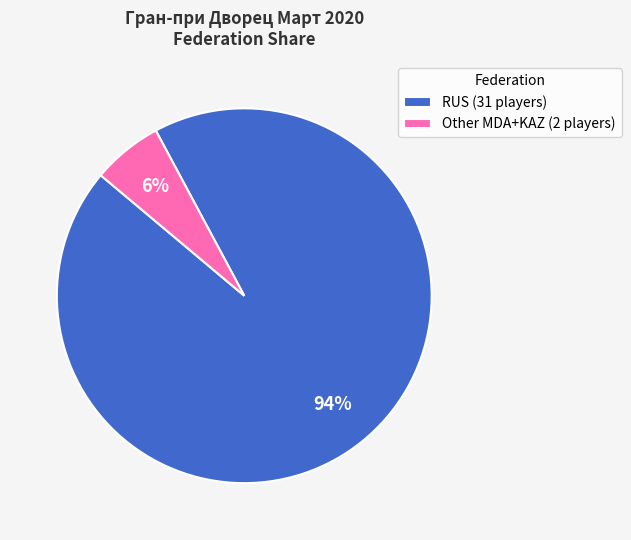

Is it true that RUS is 89% of the pie?

False